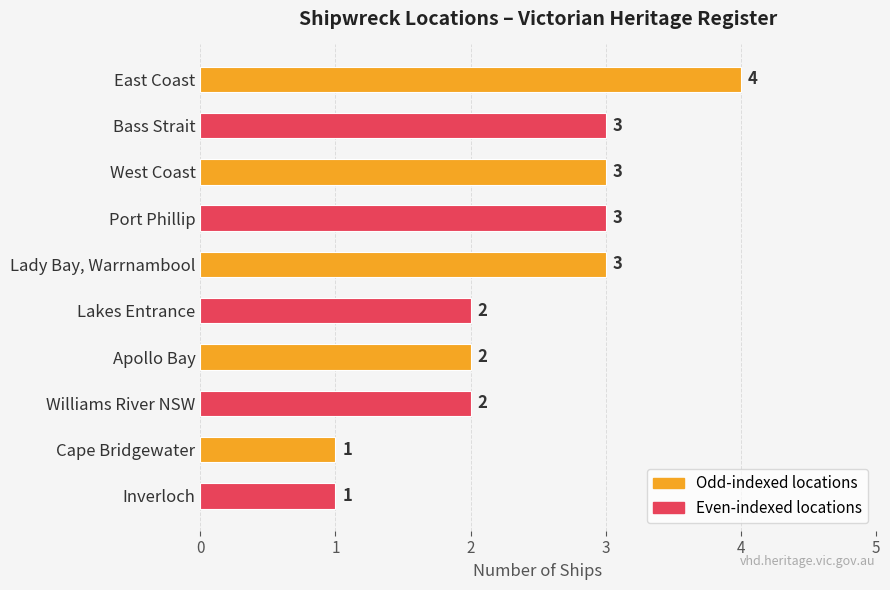

What is the difference between the maximum and minimum values?

3